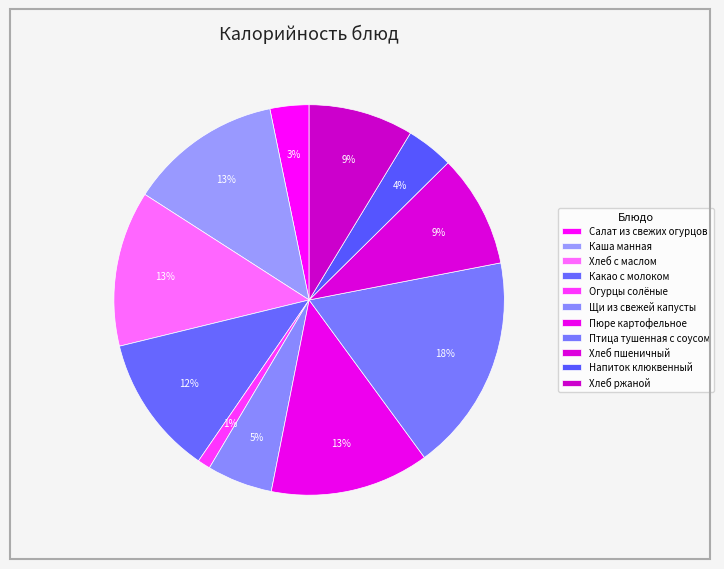

To the nearest percent, what portion does Пюре картофельное represent?

13%